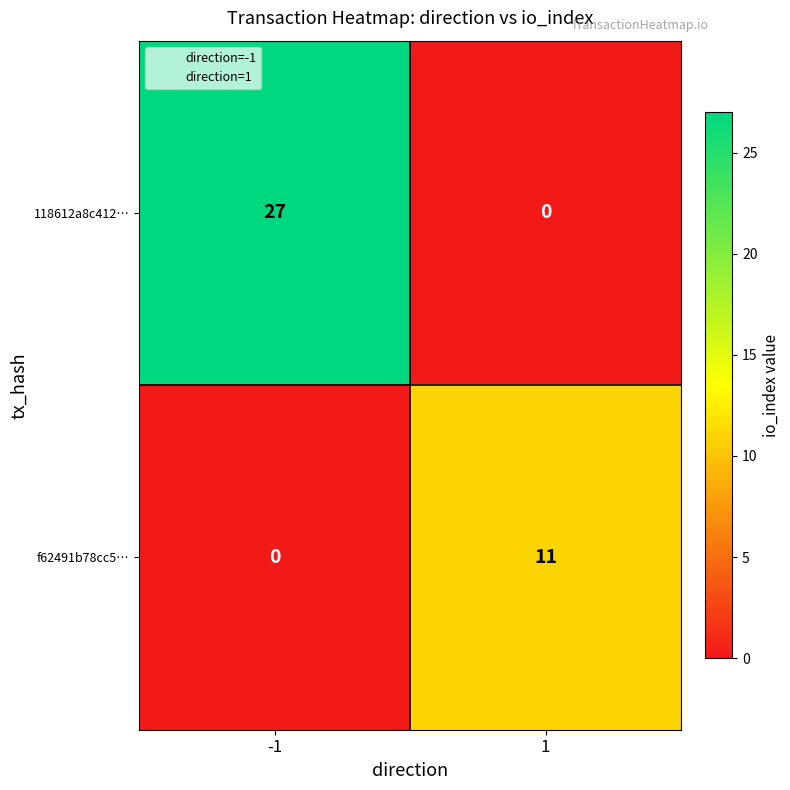

True or false: f62491b78cc5… has a value of 16 at 1.

False